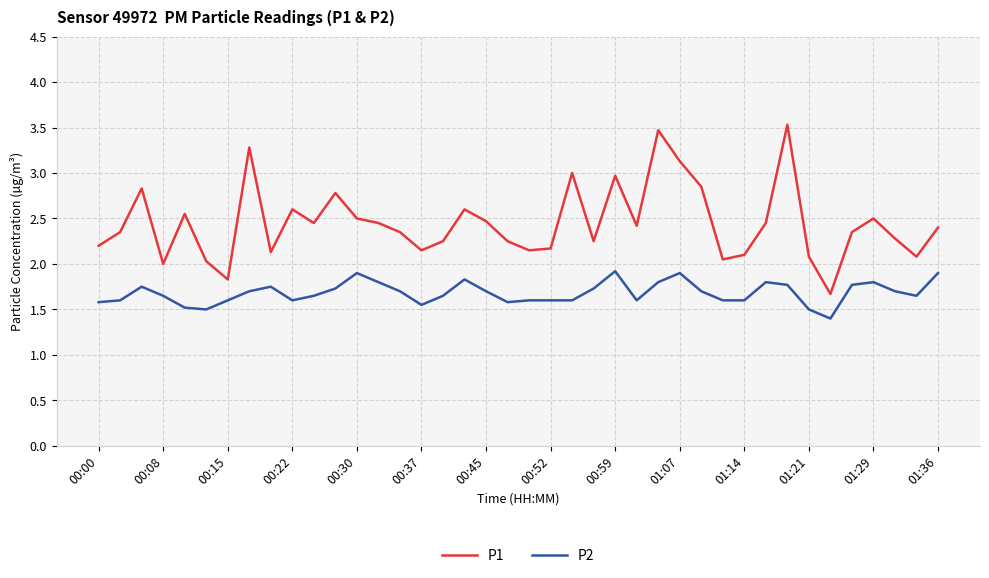

How many P2 values are between 1 and 2?

40